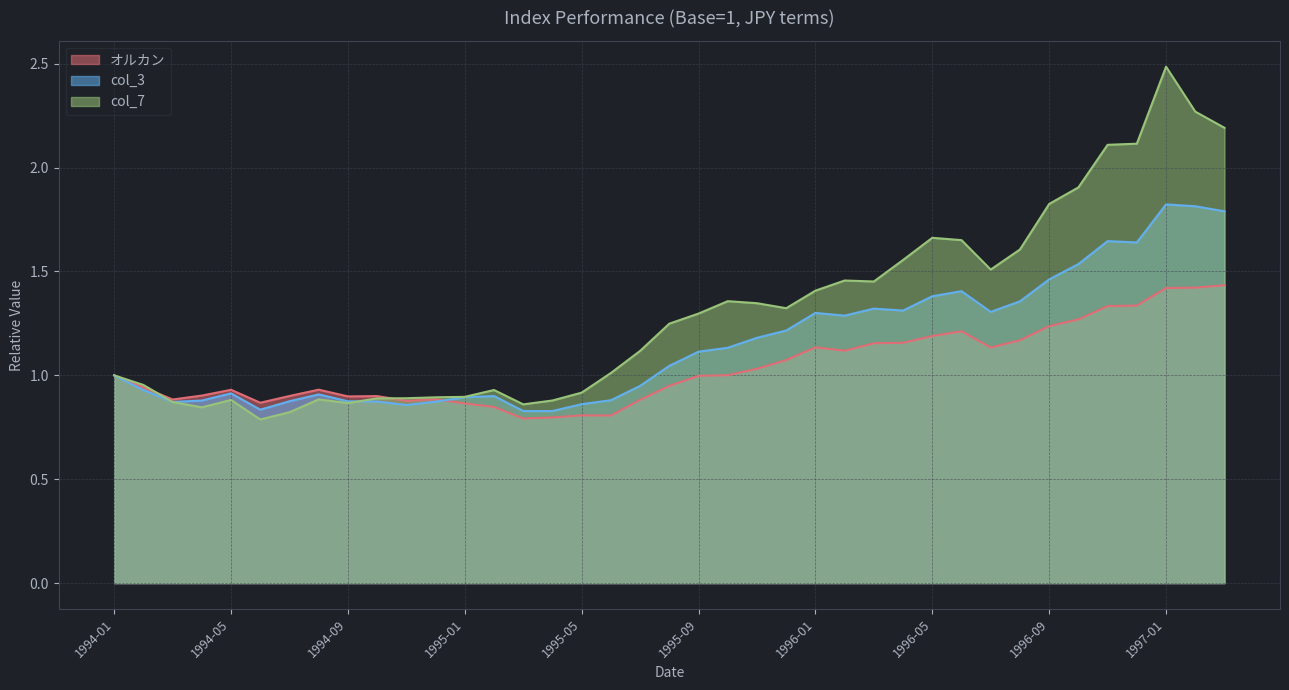

What are all the series names shown in the legend?

オルカン, col_3, col_7